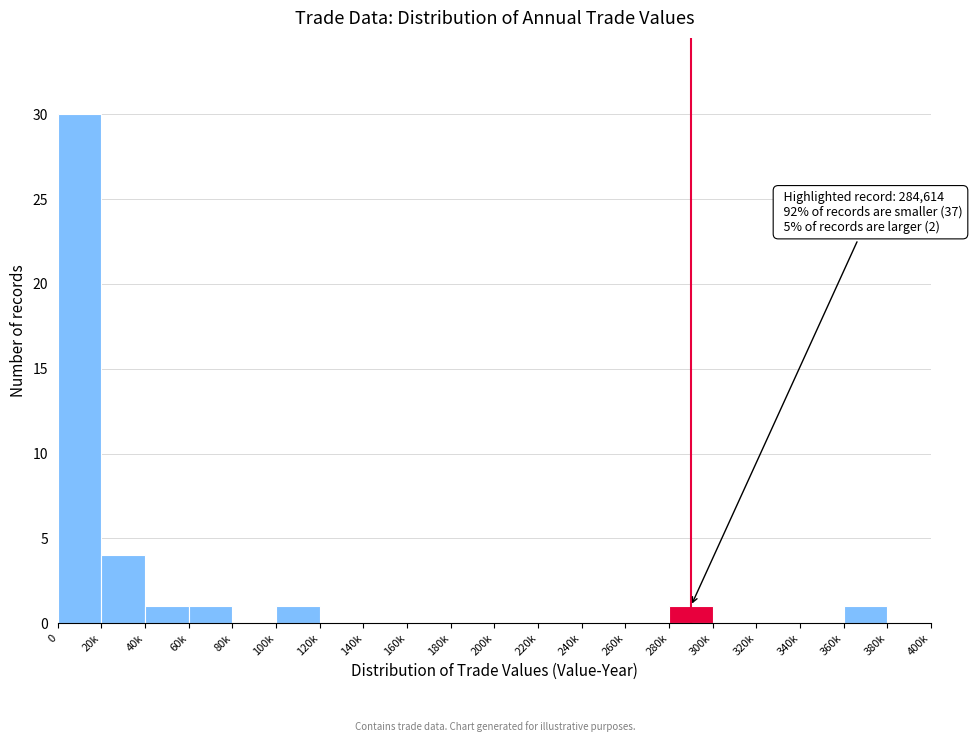

Reading left to right, extract all data points from this chart.

0=30	20k=4	40k=1	60k=1	80k=0	100k=1	120k=0	140k=0	160k=0	180k=0	200k=0	220k=0	240k=0	260k=0	280k=1	300k=0	320k=0	340k=0	360k=1	380k=0